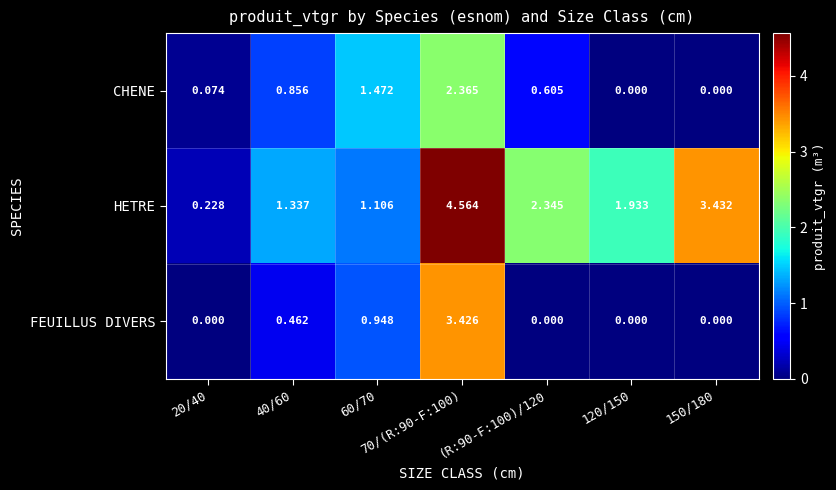

How many data points in FEUILLUS DIVERS are above 0?

3